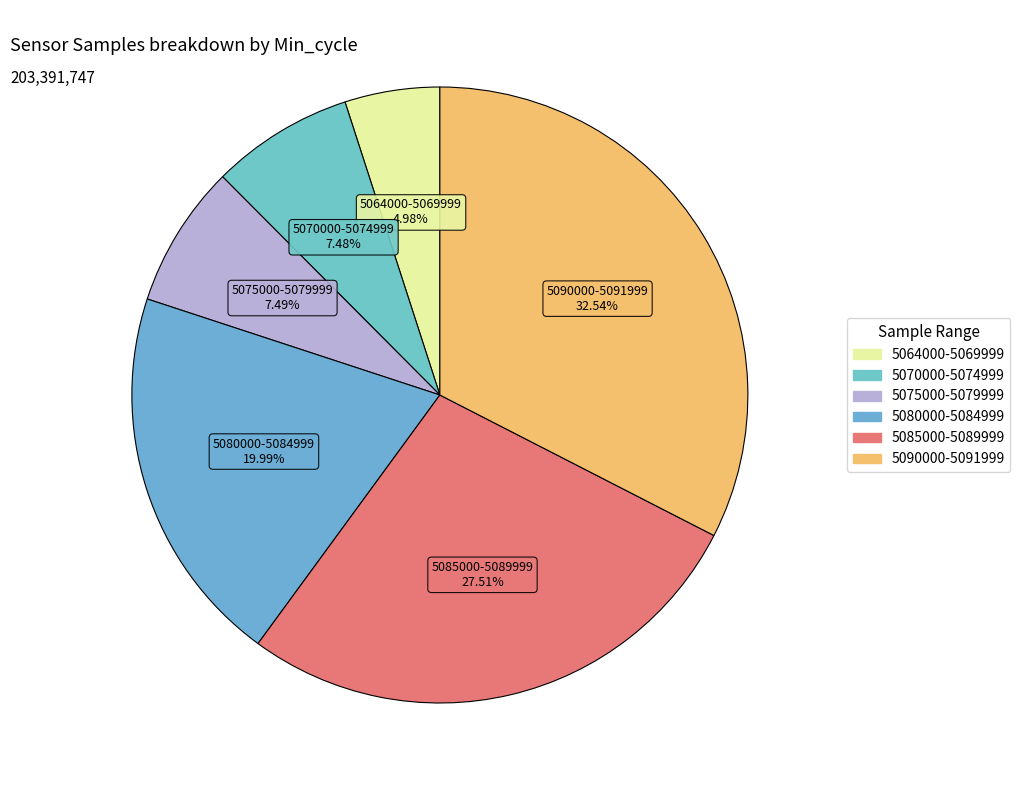

How many segments does this pie chart have?

6